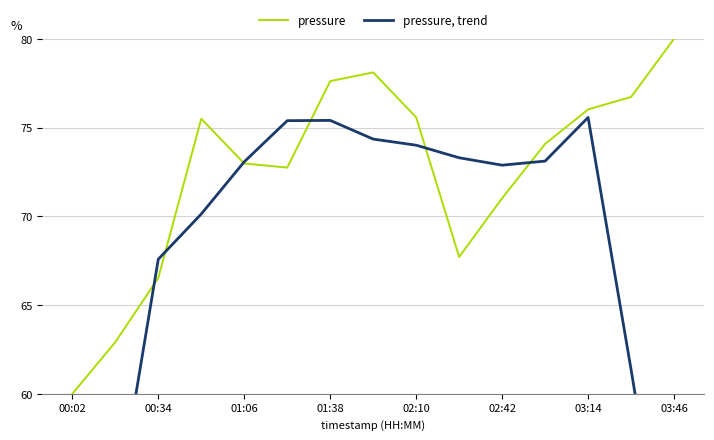

What is the difference between the maximum and second lowest values in the pressure, trend series?

29.0